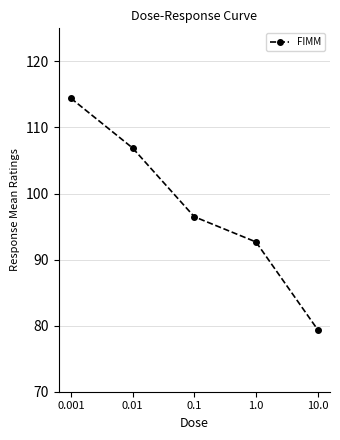

Reading left to right, extract all data points from this chart.

0.001=114.4	0.01=106.9	0.1=96.5	1.0=92.7	10.0=79.4